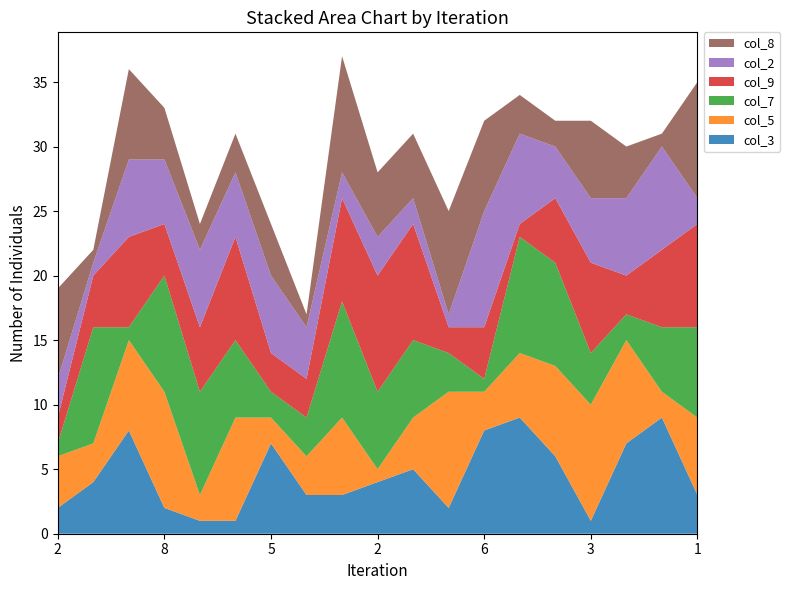

Reading right to left, extract all data points from this chart.

col_3: 1=3	4=9	5=7	3=1	9=6	8=9	6=8	7=2	2=5	2=4	2=3	4=3	5=7	3=1	4=1	8=2	7=8	6=4	2=2
col_5: 1=6	4=2	5=8	3=9	9=7	8=5	6=3	7=9	2=4	2=1	2=6	4=3	5=2	3=8	4=2	8=9	7=7	6=3	2=4
col_7: 1=7	4=5	5=2	3=4	9=8	8=9	6=1	7=3	2=6	2=6	2=9	4=3	5=2	3=6	4=8	8=9	7=1	6=9	2=1
col_9: 1=8	4=6	5=3	3=7	9=5	8=1	6=4	7=2	2=9	2=9	2=8	4=3	5=3	3=8	4=5	8=4	7=7	6=4	2=2
col_2: 1=2	4=8	5=6	3=5	9=4	8=7	6=9	7=1	2=2	2=3	2=2	4=4	5=6	3=5	4=6	8=5	7=6	6=1	2=3
col_8: 1=9	4=1	5=4	3=6	9=2	8=3	6=7	7=8	2=5	2=5	2=9	4=1	5=4	3=3	4=2	8=4	7=7	6=1	2=7